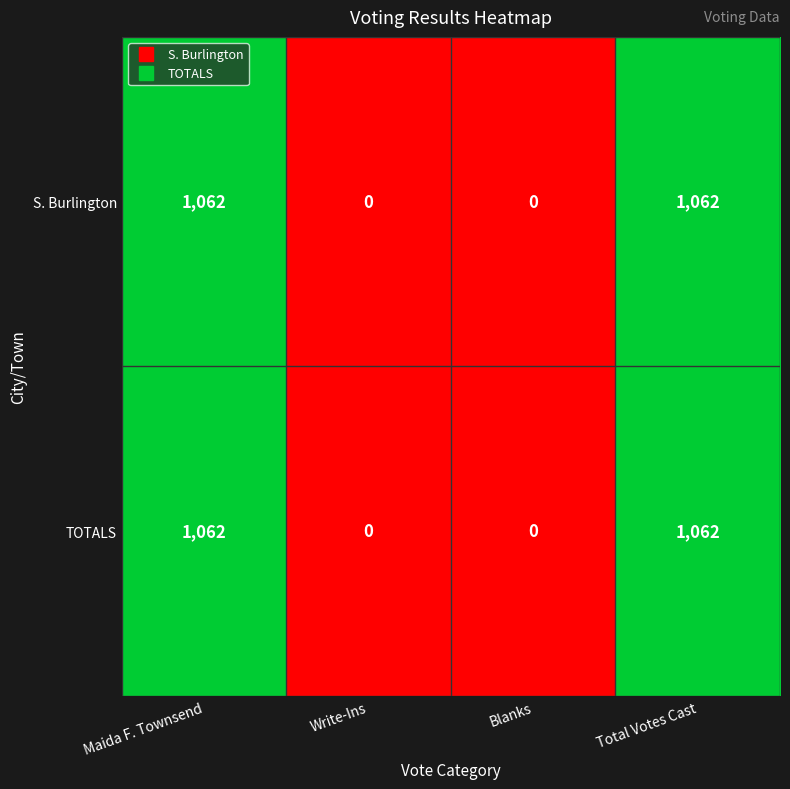

True or false: TOTALS has a value of -320 at Write-Ins.

False